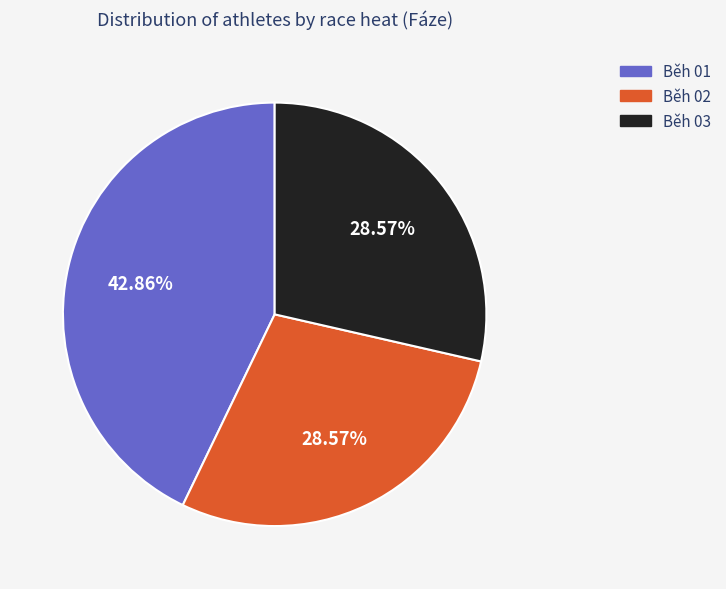

What percentage is the Běh 03 slice, to the nearest percent?

29%